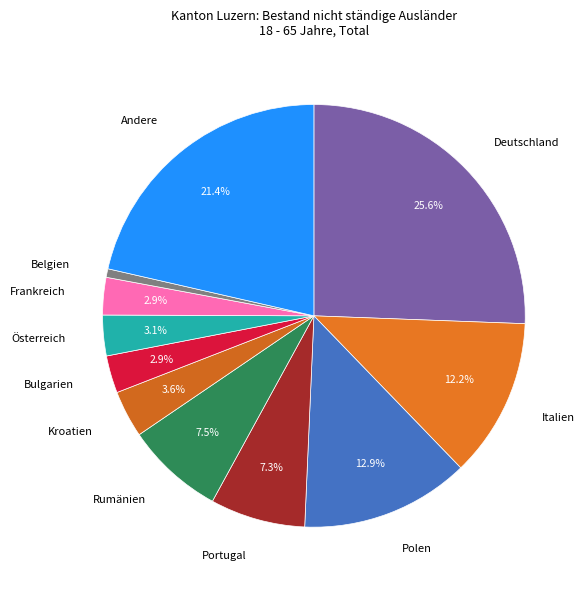

Which has a higher value, Rumänien or Frankreich?

Rumänien